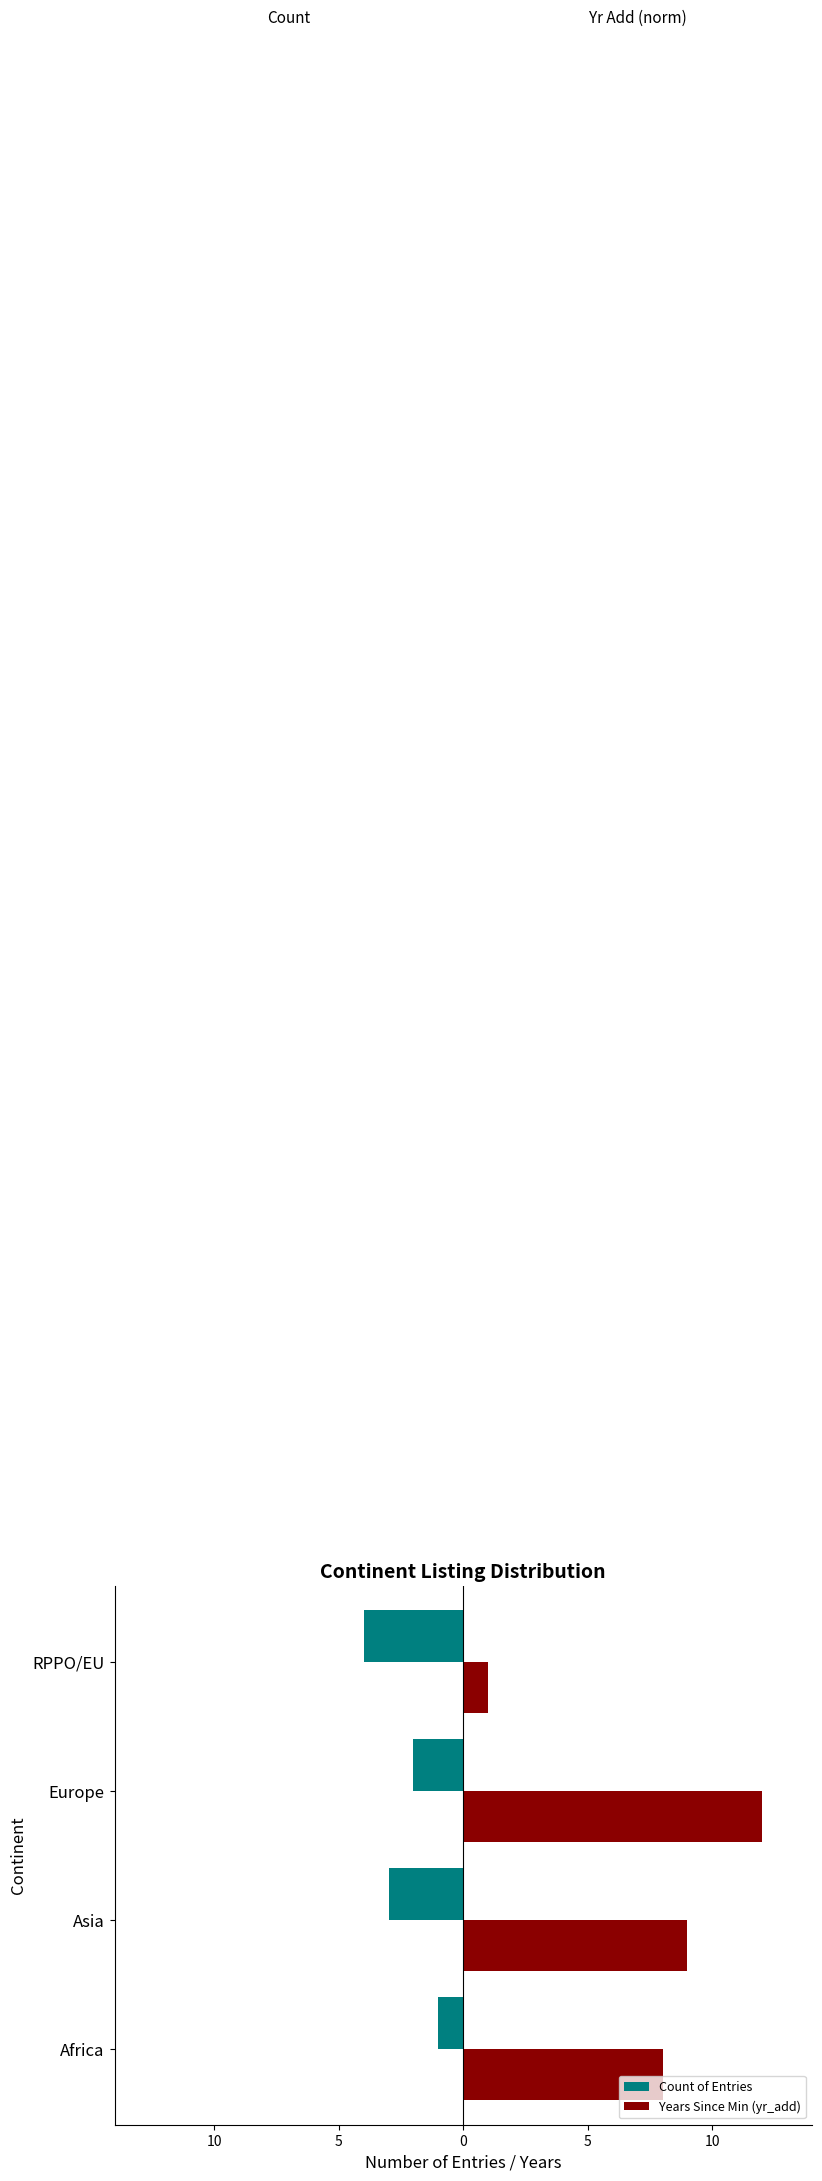

What is the minimum value for Years Since Min (yr_add)?

1